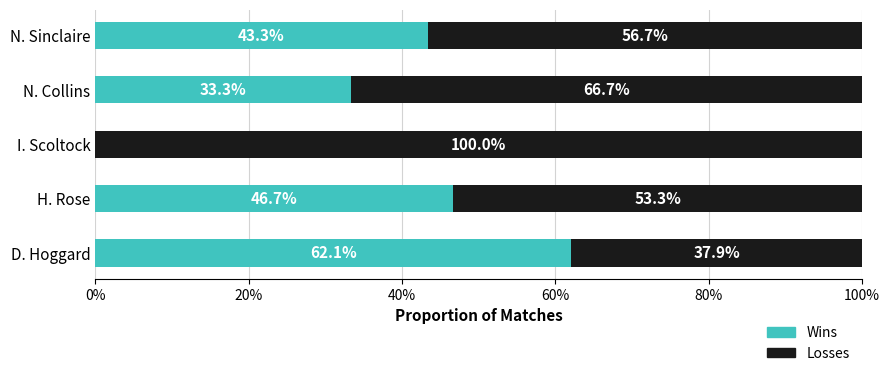

At which label is Wins closest to 31?

N. Collins